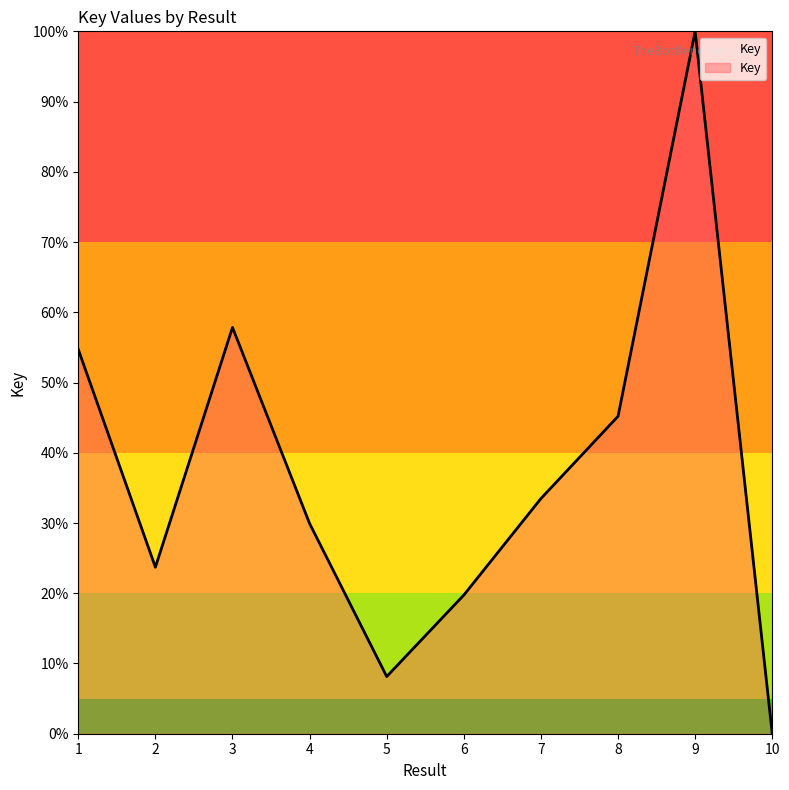

Reading left to right, what are all the values shown in this chart?

1=54.7	2=23.7	3=57.8	4=29.9	5=8.1	6=19.7	7=33.5	8=45.2	9=100.0	10=0.0